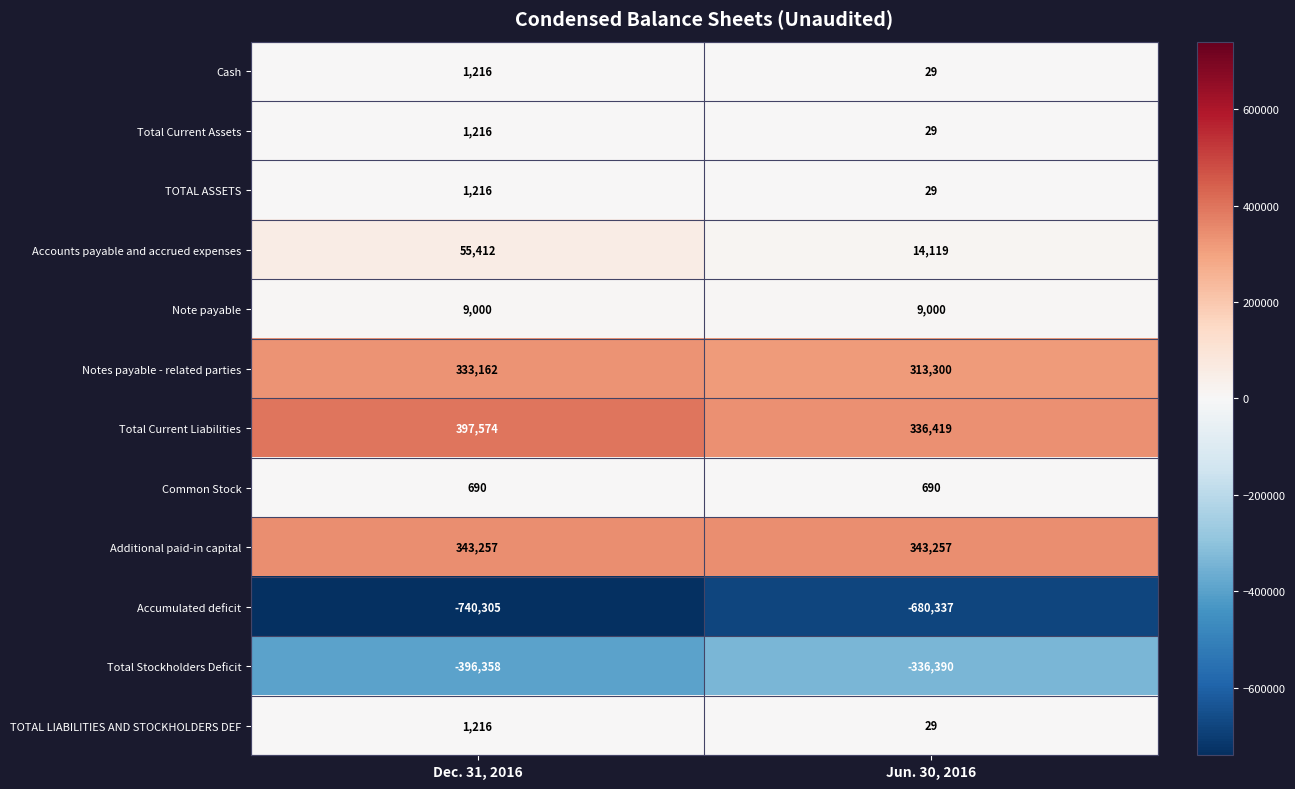

What value does the Notes payable - related parties series have at Jun. 30, 2016?

313300